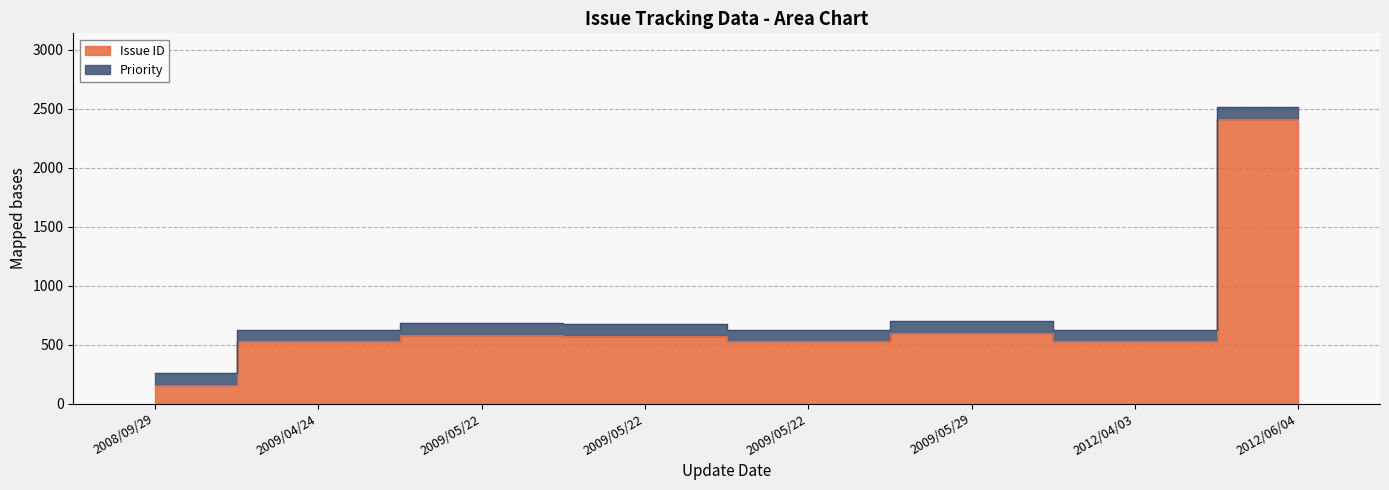

True or false: there are more than 2 points higher than both neighbors.

False